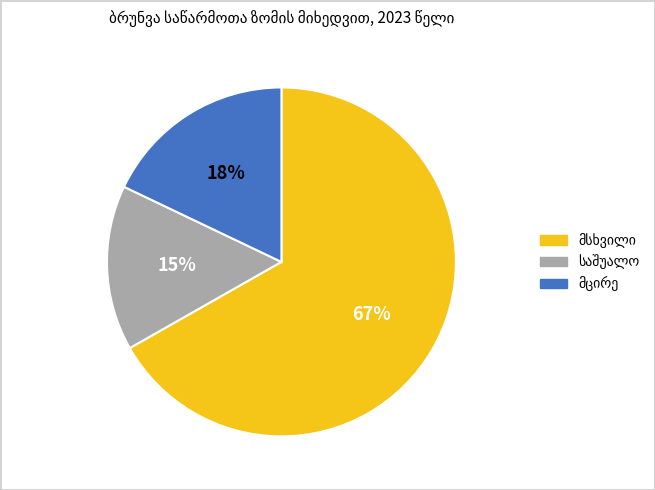

How many segments does this pie chart have?

3